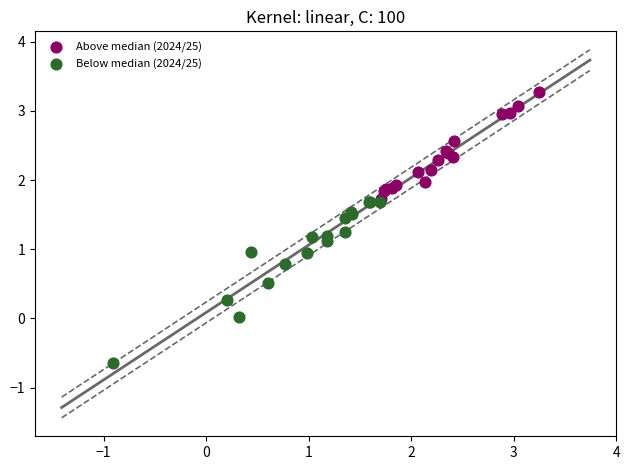

Which series contains the lowest Y value?

Below median (2024/25)